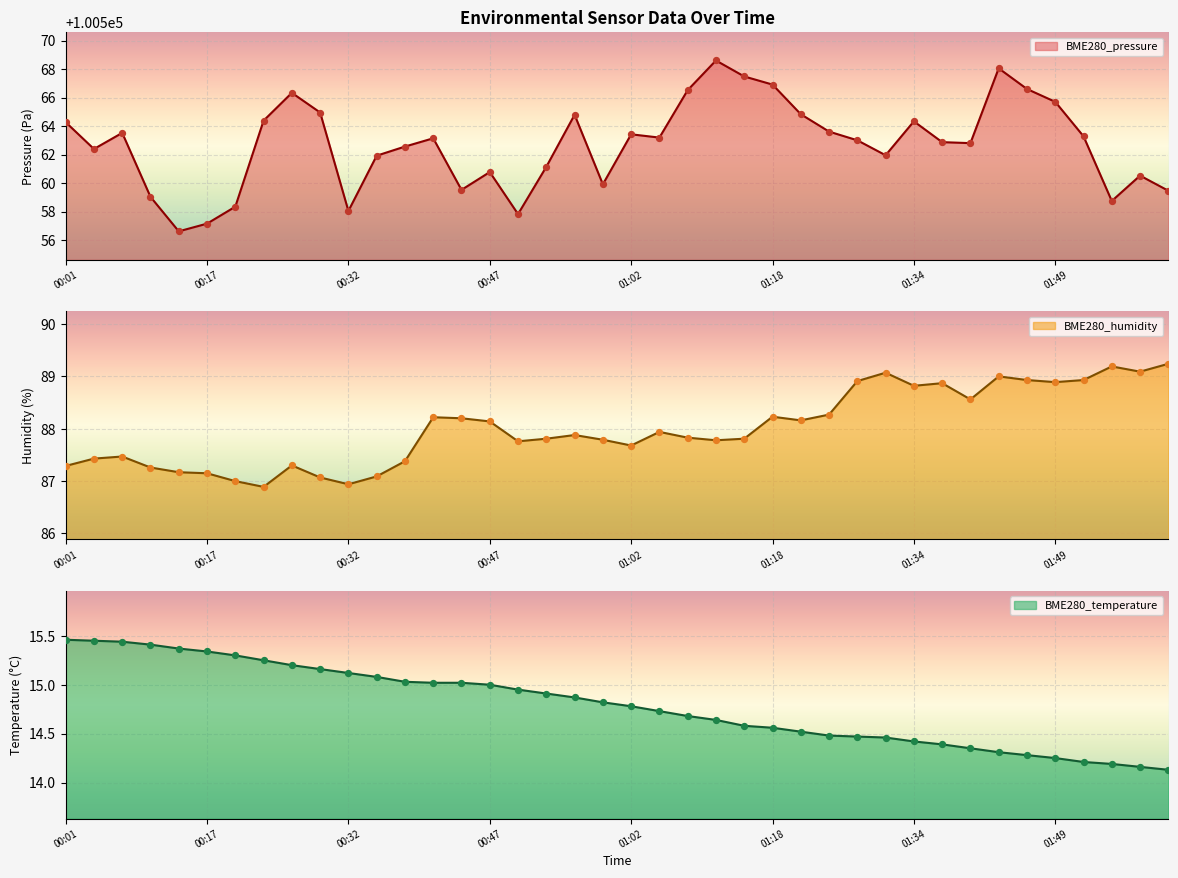

Which series contains the lowest Y value?

BME280_temperature